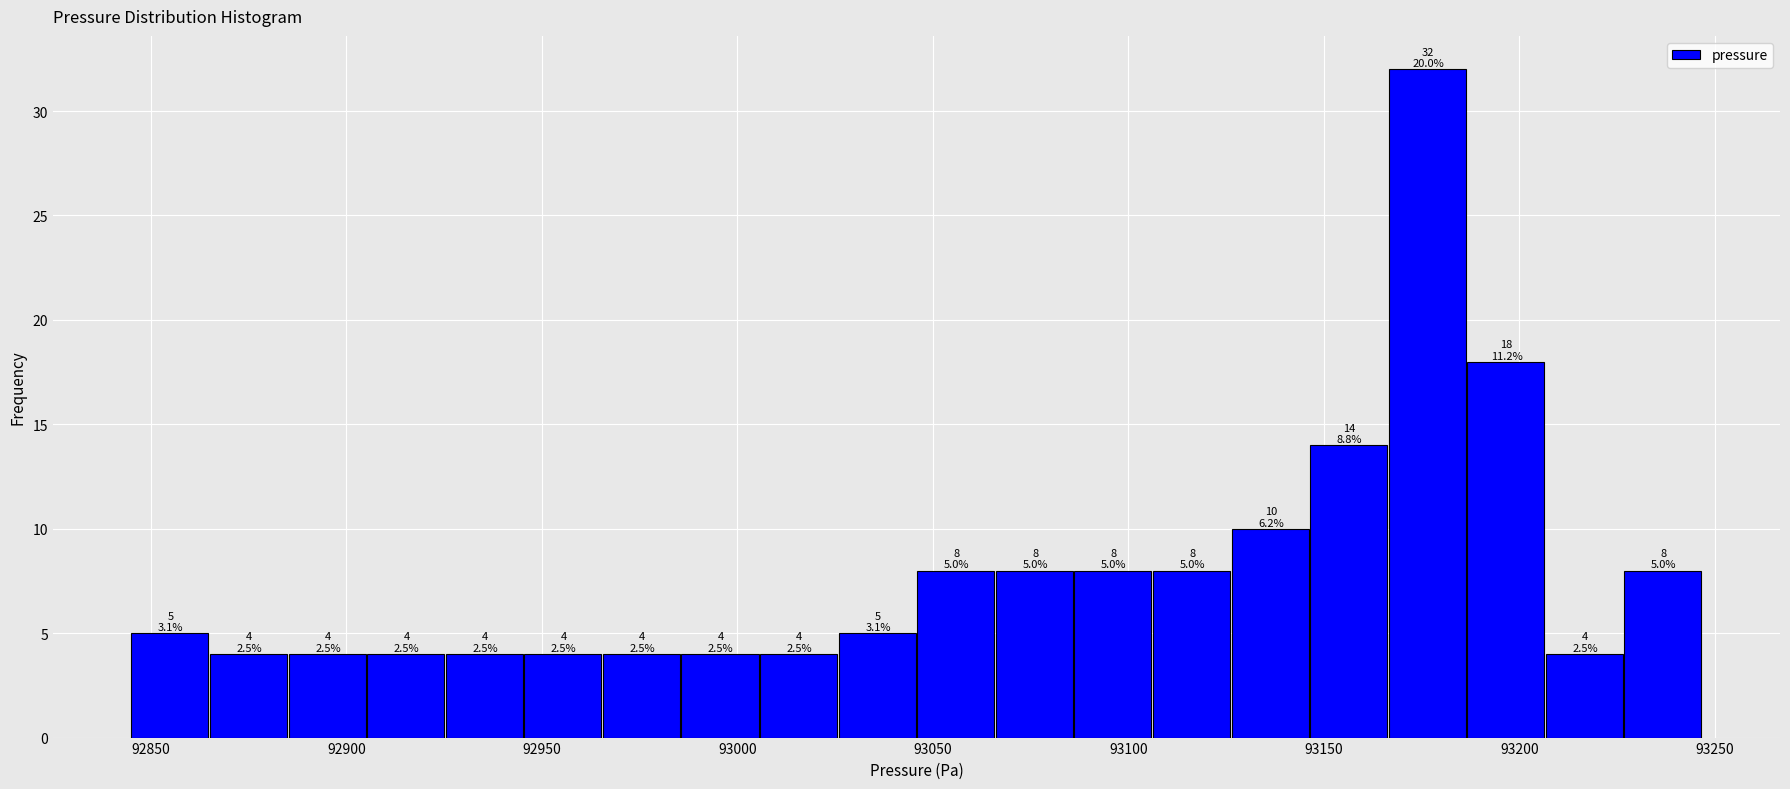

Over which range of the x-axis is the bar tallest?

93165 to 93185